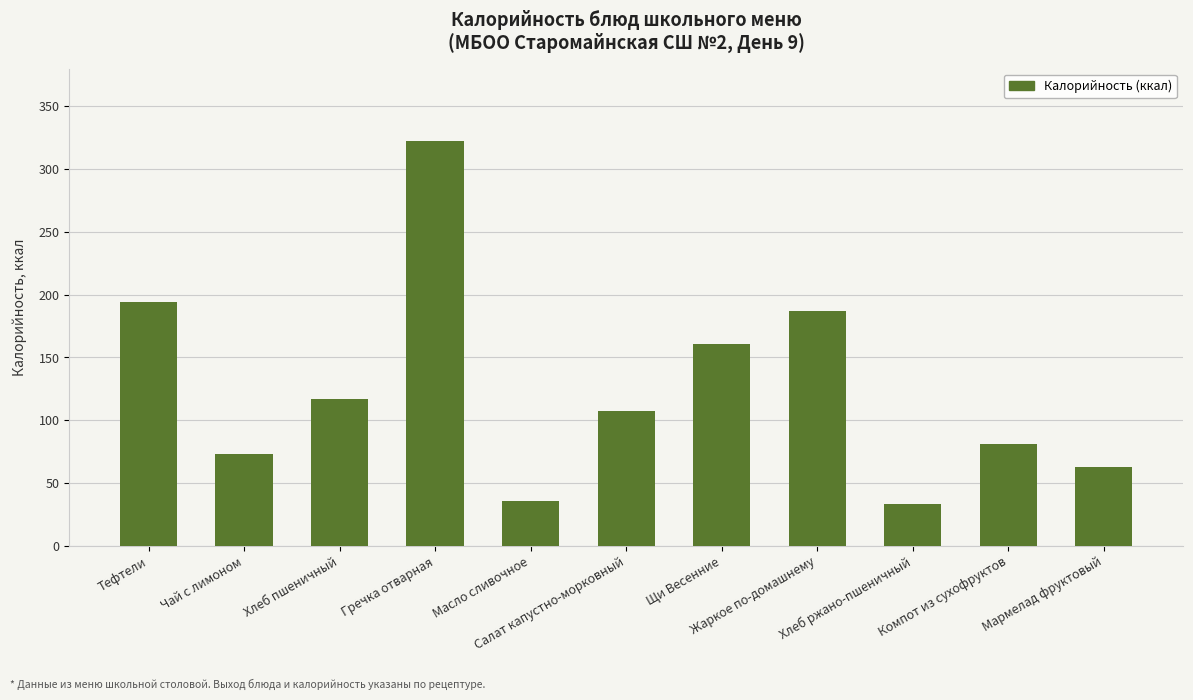

At which category does the chart reach its peak across all series?

Гречка отварная